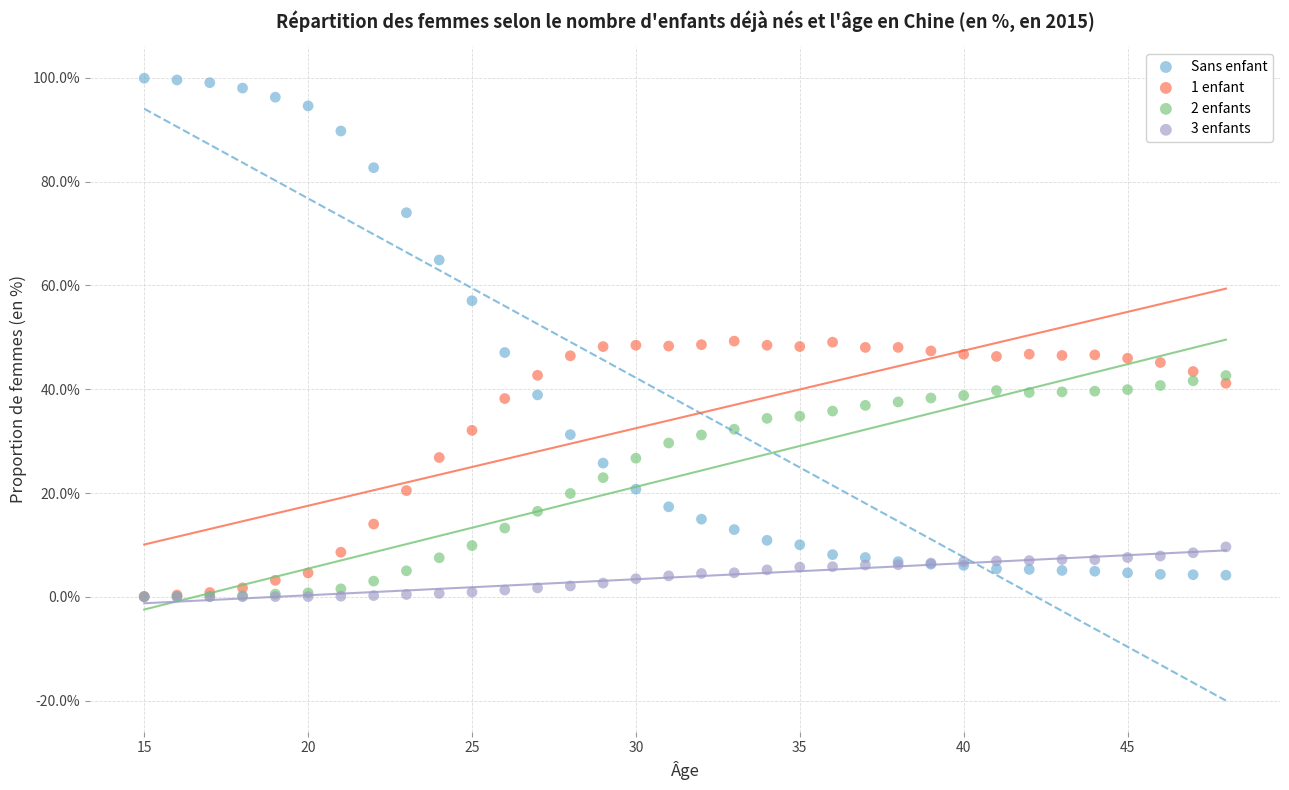

What are all the series names shown in the legend?

Sans enfant, 1 enfant, 2 enfants, 3 enfants